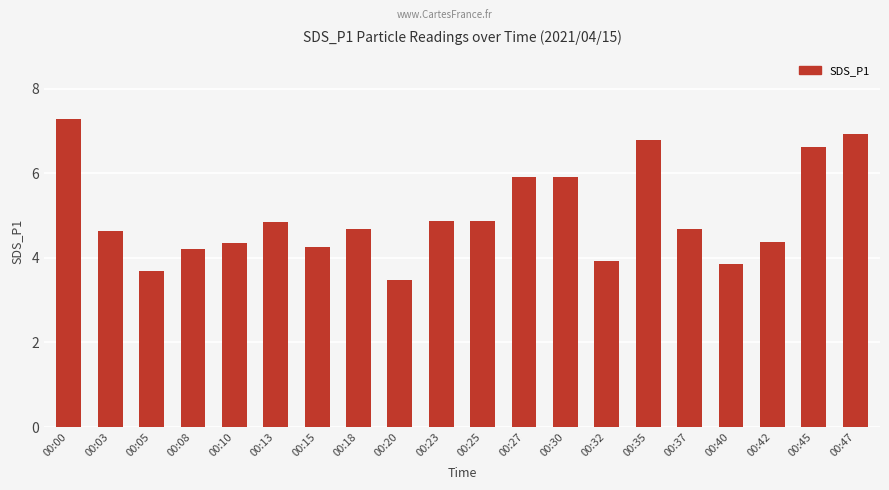

What value does the data have at 00:25?

4.9